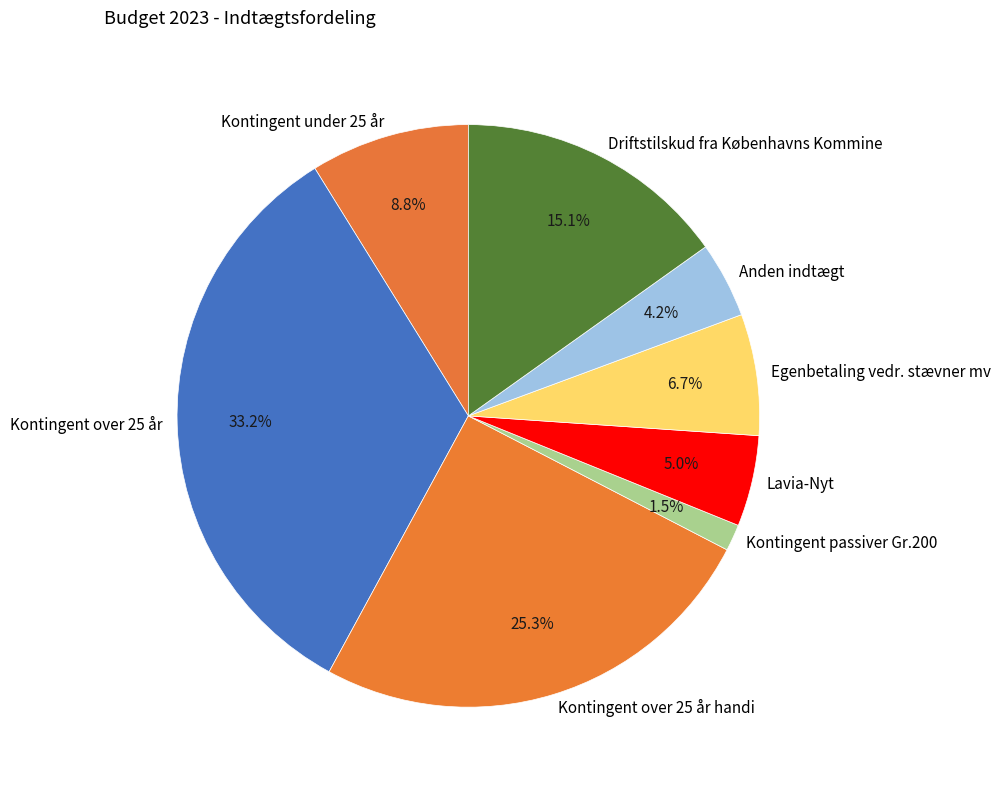

Does Lavia-Nyt account for over 50% of the chart?

No